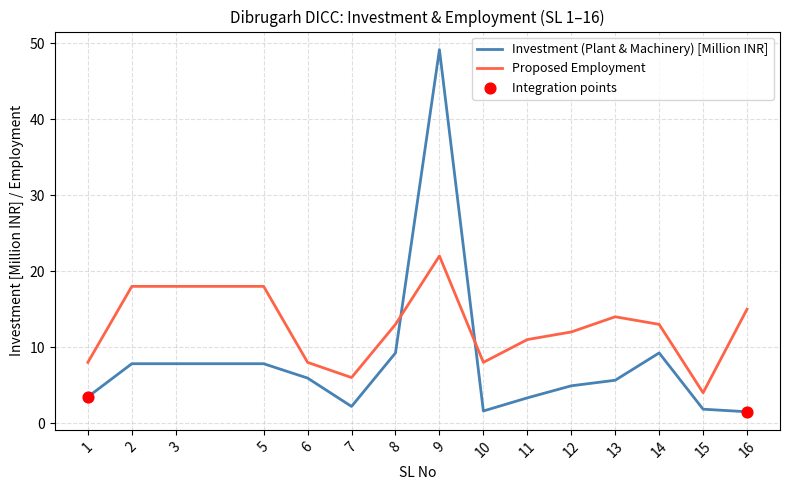

Rank the series by their average value, from lowest to highest.

Investment (Plant & Machinery) [Million INR], Proposed Employment